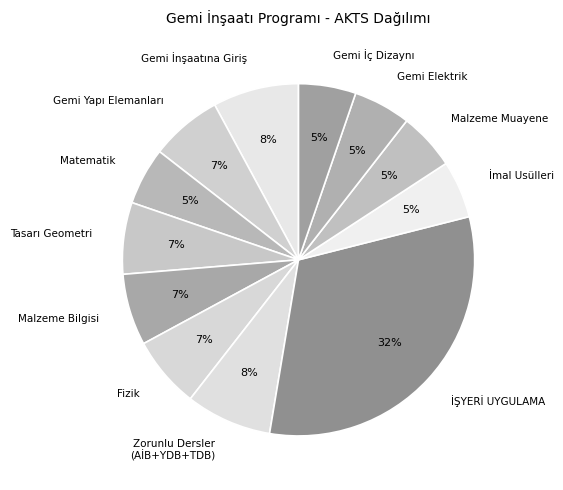

To the nearest percent, what is the combined percentage of Tasarı Geometri and Matematik?

12%